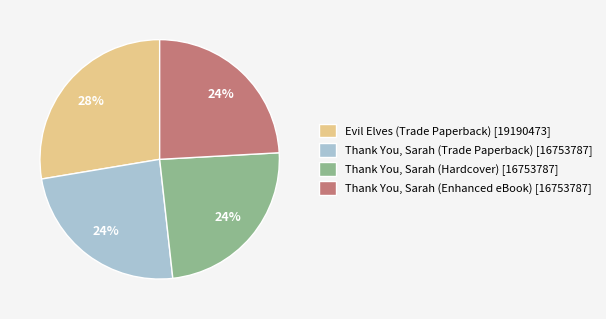

Between Evil Elves (Trade Paperback) and Thank You, Sarah (Trade Paperback), which is larger?

Evil Elves (Trade Paperback)